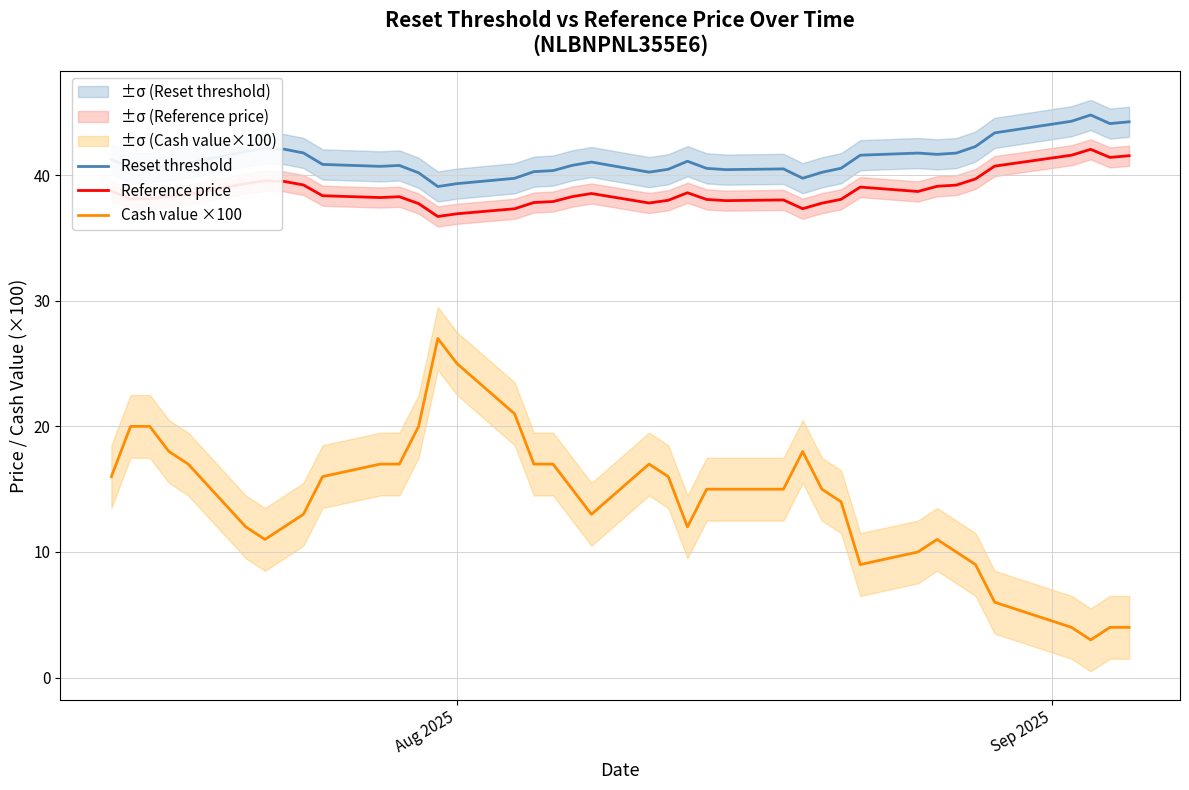

What is the lowest value of the Cash value ×100 series?

3.0